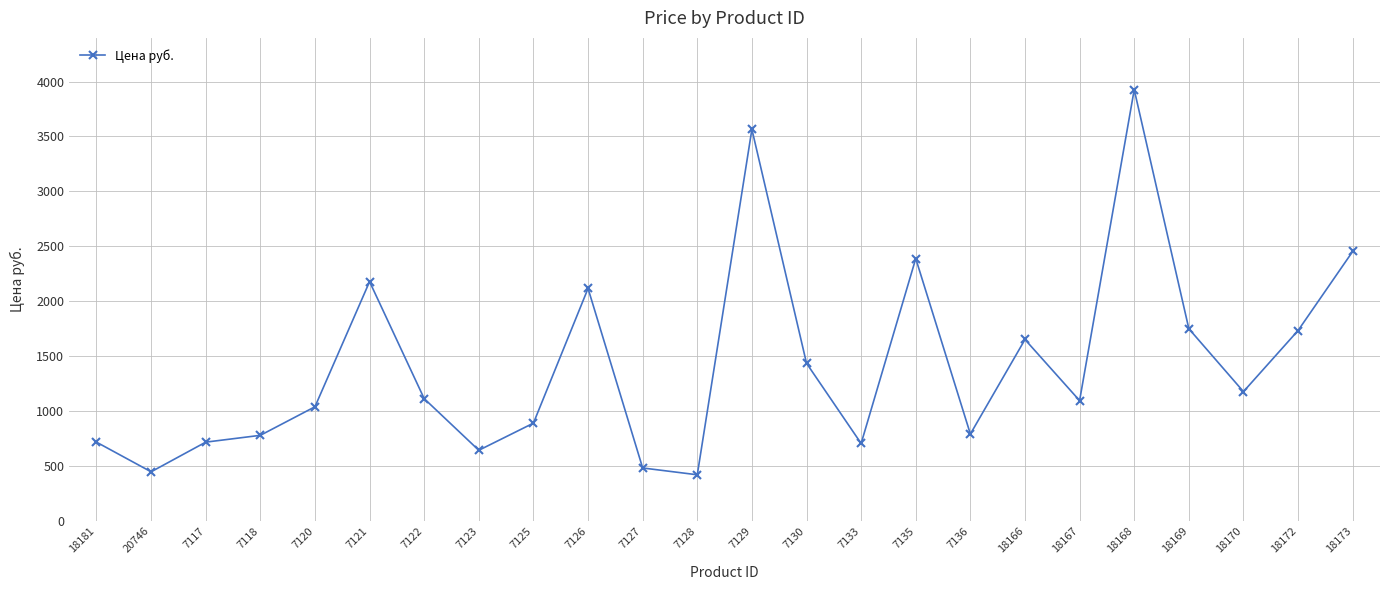

Read the value at 7122.

1114.0